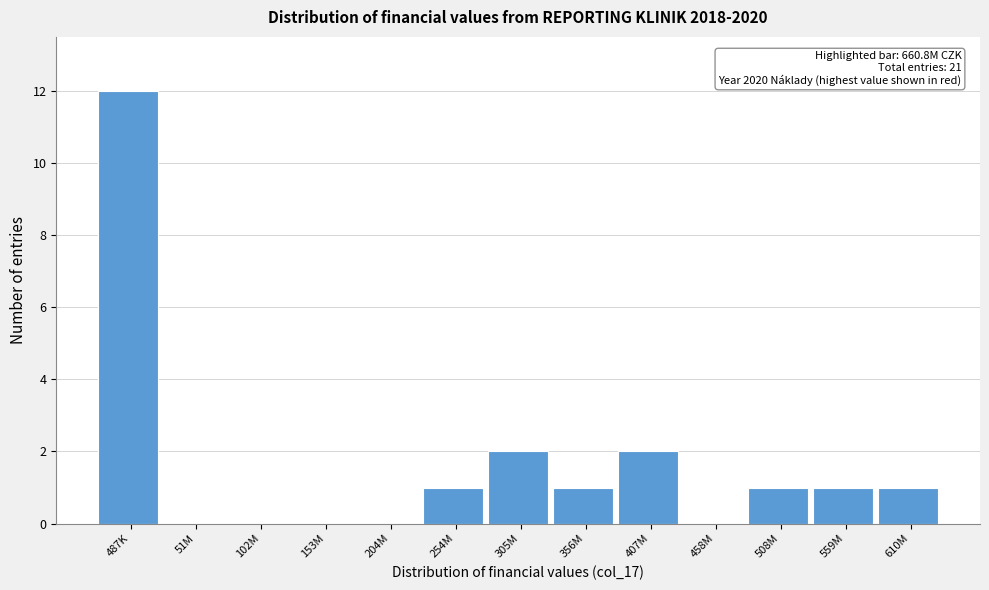

Reading right to left, extract all data points from this chart.

610M=1	559M=1	508M=1	458M=0	407M=2	356M=1	305M=2	254M=1	204M=0	153M=0	102M=0	51M=0	487K=12